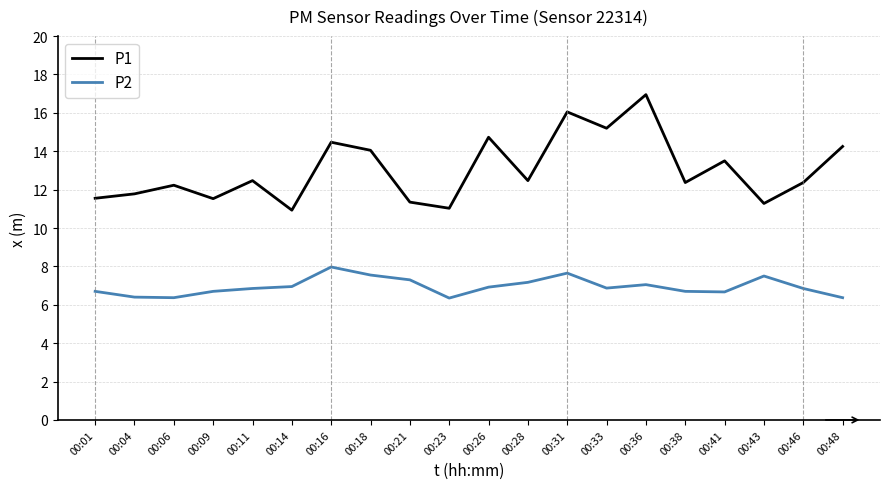

Does the chart display data point markers on the line(s)?

No